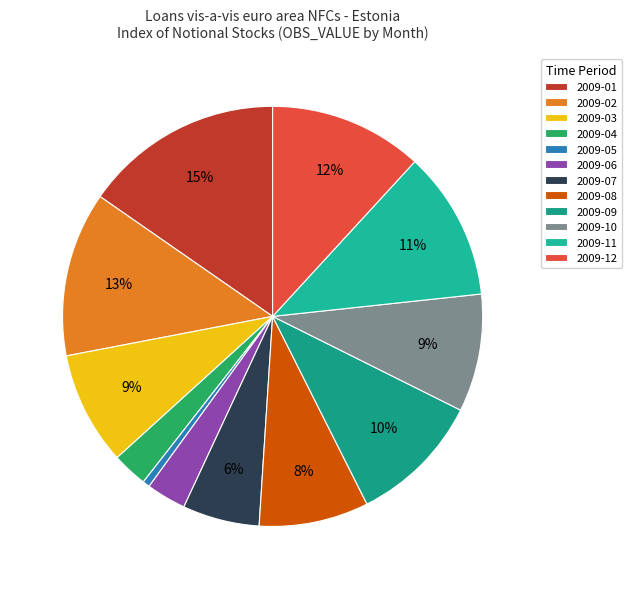

To the nearest percent, what is the combined percentage of 2009-05 and 2009-11?

12%